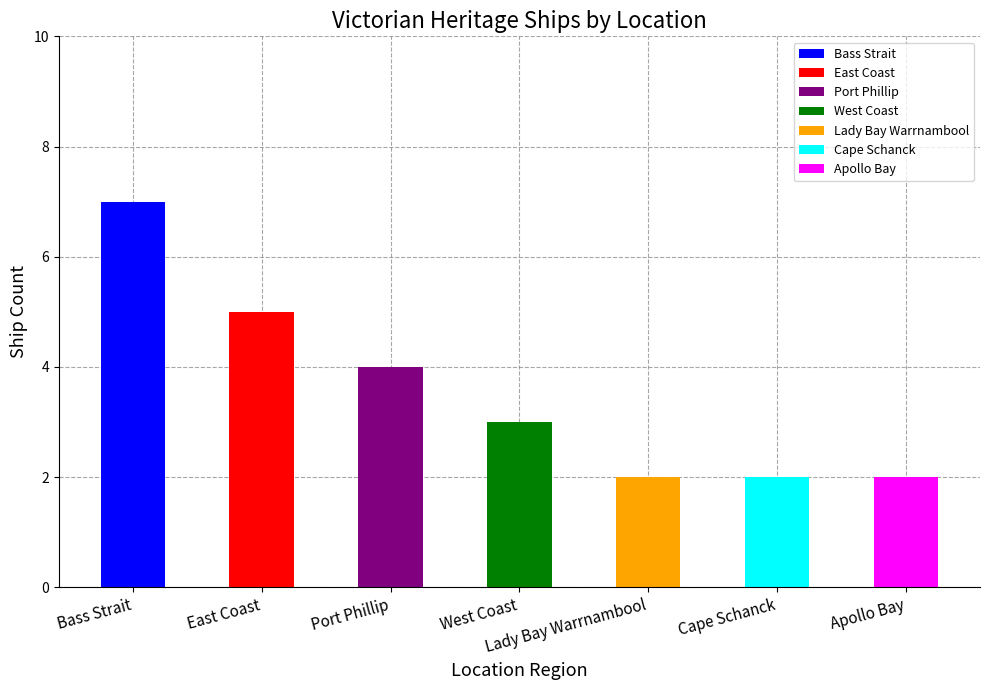

Which category has the lowest value across all series?

Lady Bay Warrnambool